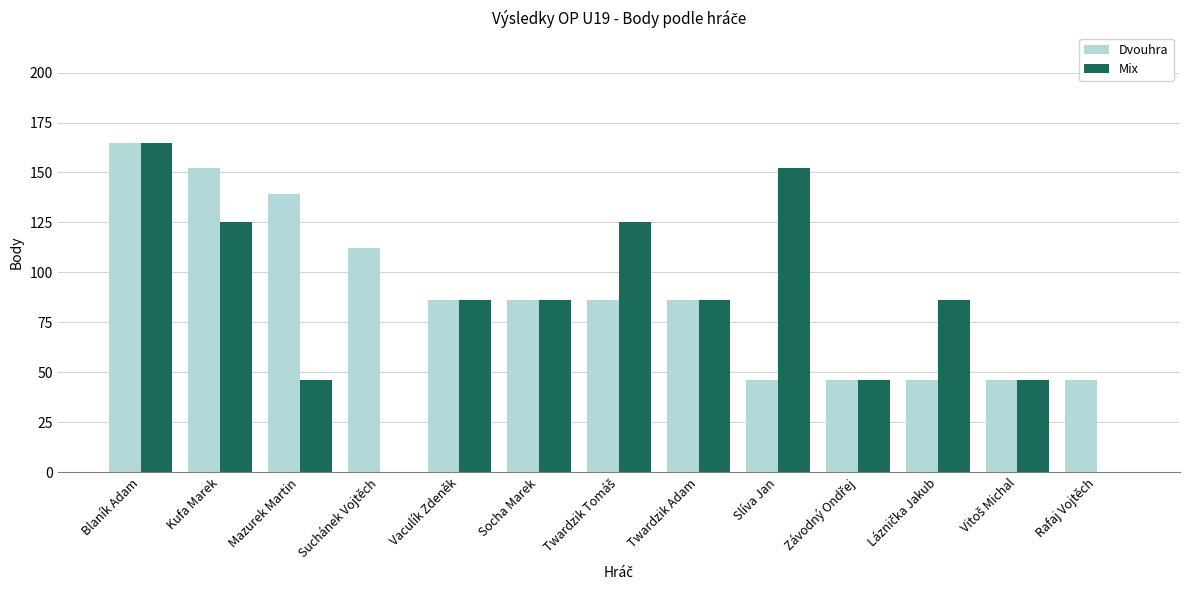

At which label is Dvouhra closest to 105?

Suchánek Vojtěch